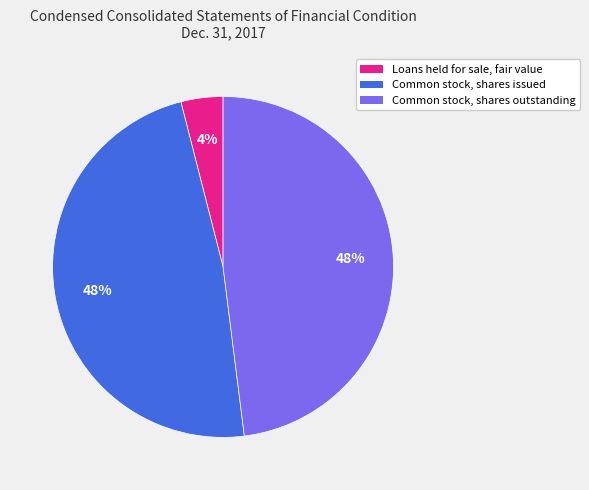

What is the ratio of the value at Common stock, shares outstanding to the value at Common stock, shares issued?

1.0